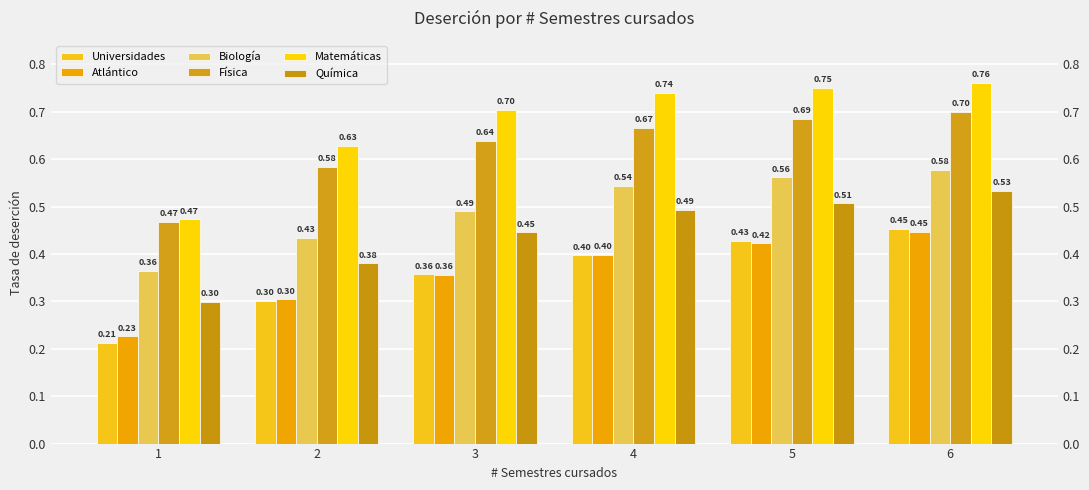

What is the difference between the Atlántico values at 3 and 1?

0.1